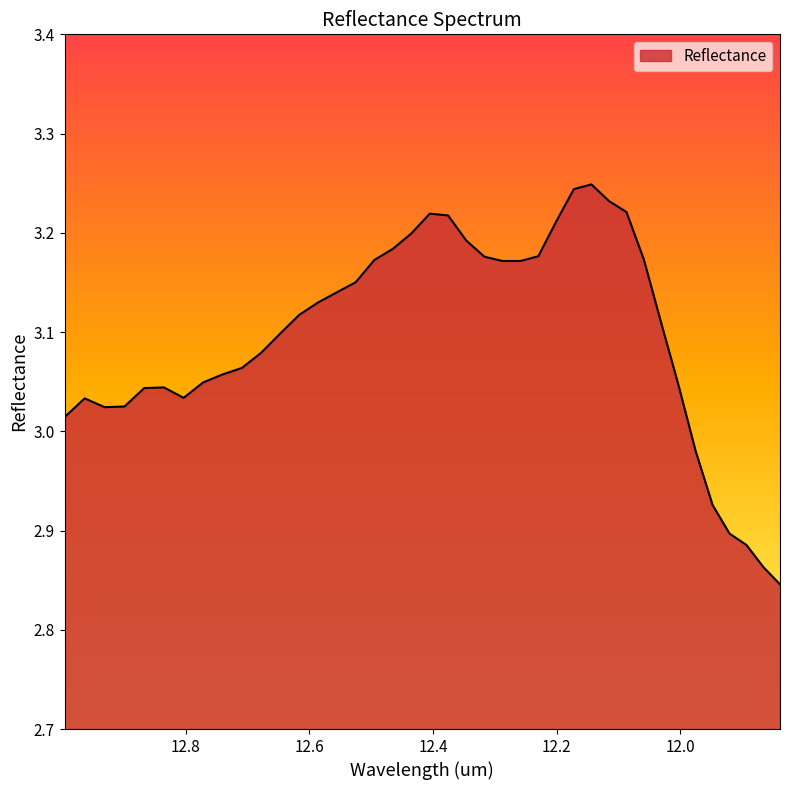

What is the difference between the maximum and minimum values?

0.4